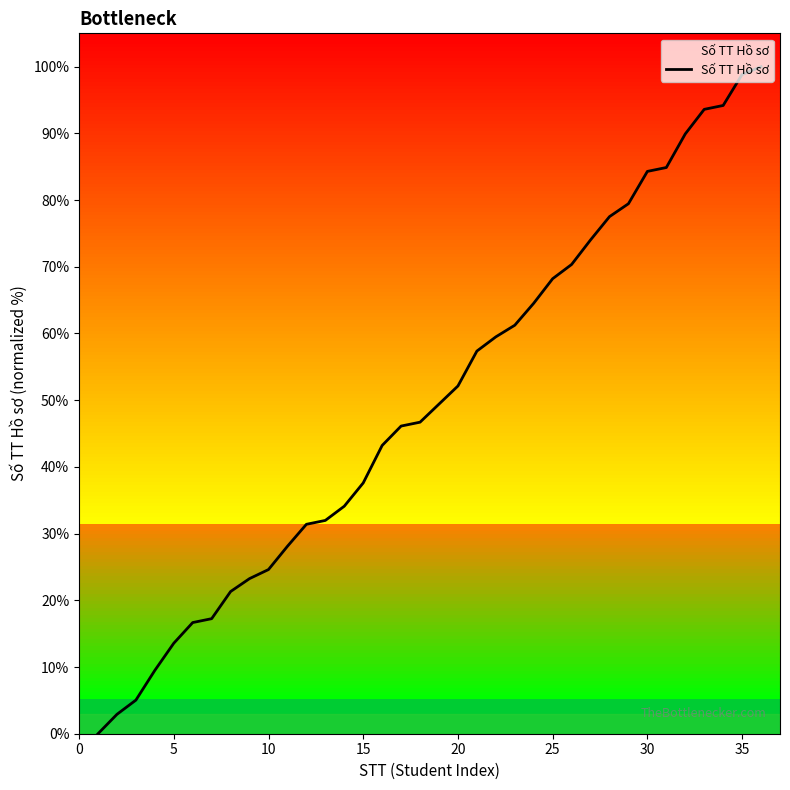

What is the greatest value displayed?

100.0